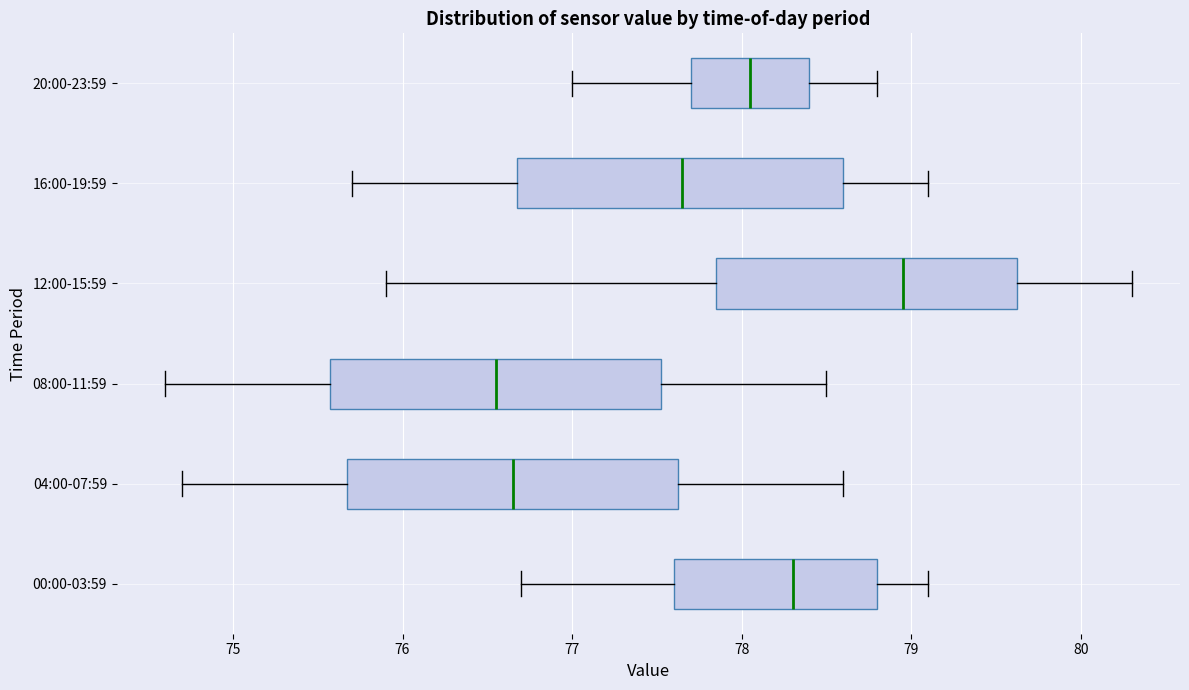

Where does the left whisker of the box for 00:00-03:59 end on the x-axis? The values are not printed on the chart, so give them approximately, as read against the axis.

76.7